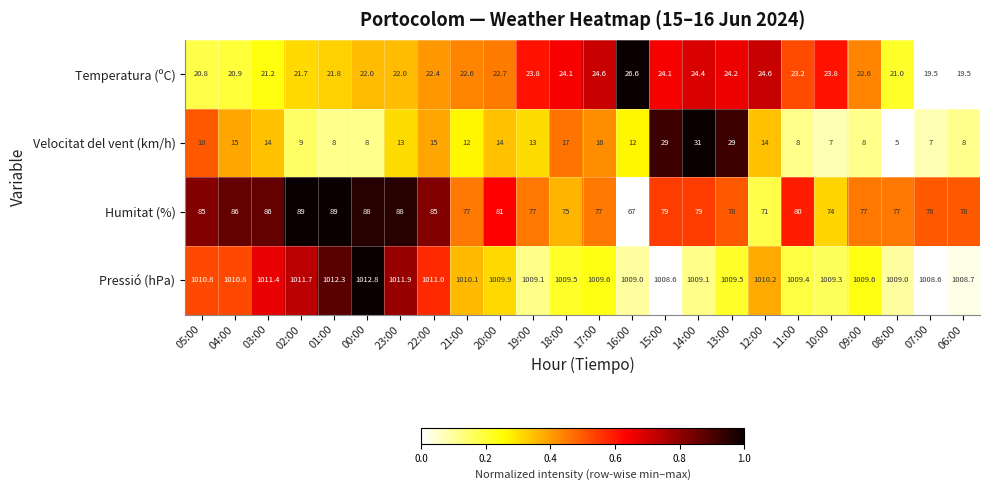

What is the maximum value shown in the chart?

1012.8